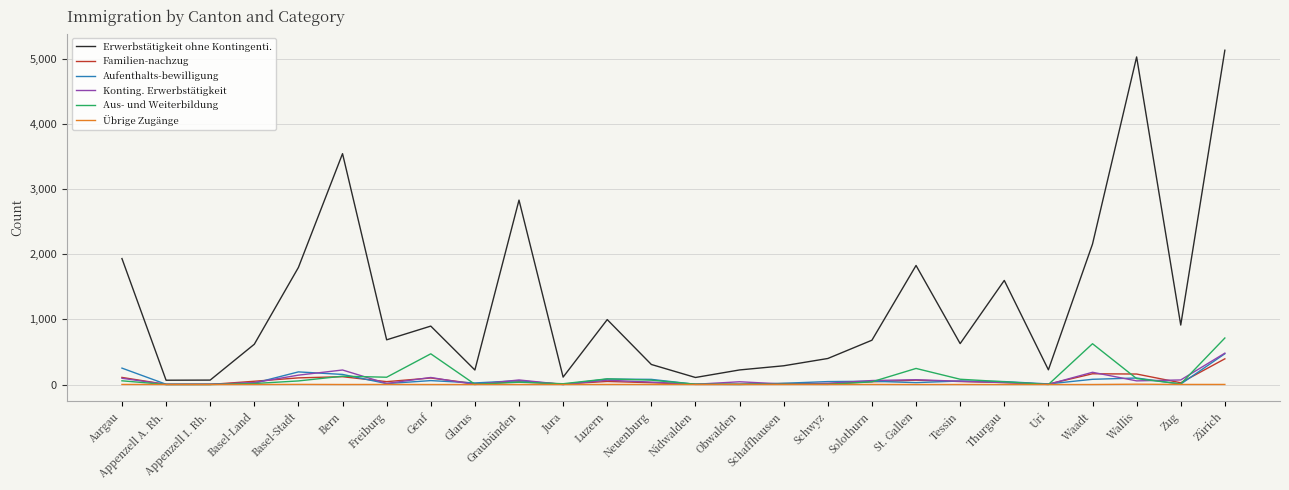

What position from the left is Solothurn?

18